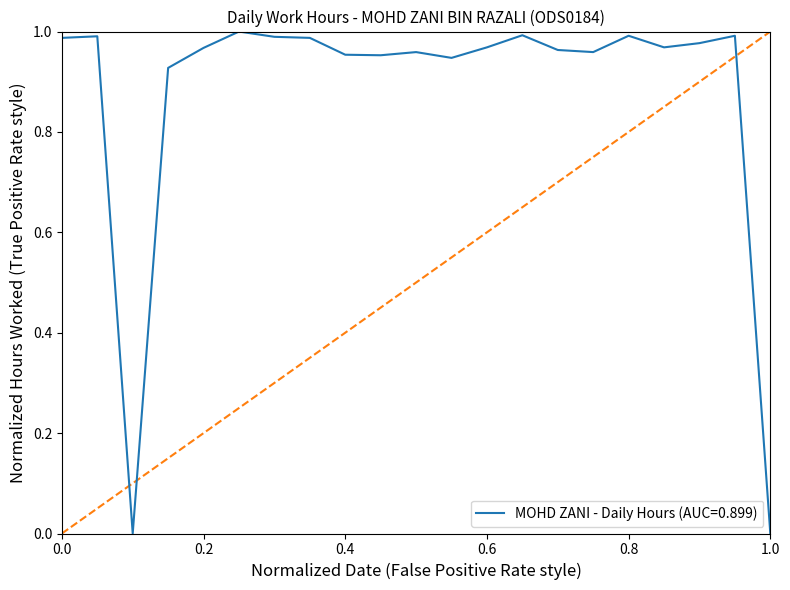

Reading left to right, extract all data points from this chart.

1.0	1.0	0.0	0.9	1.0	1.0	1.0	1.0	1.0	1.0	1.0	0.9	1.0	1.0	1.0	1.0	1.0	1.0	1.0	1.0	0.0